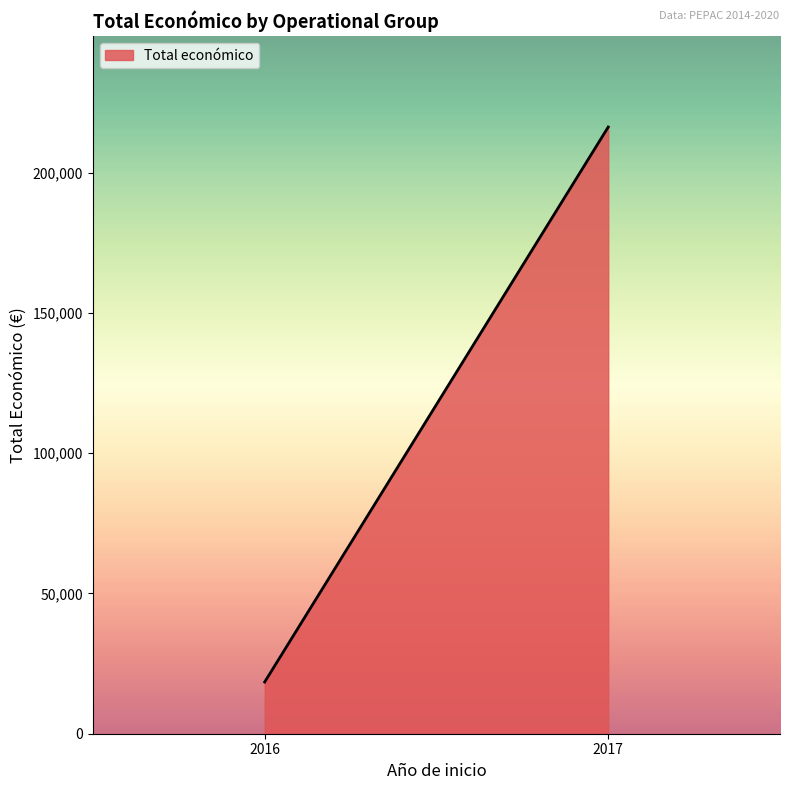

Read the value at 2017, to the nearest 10.

216220